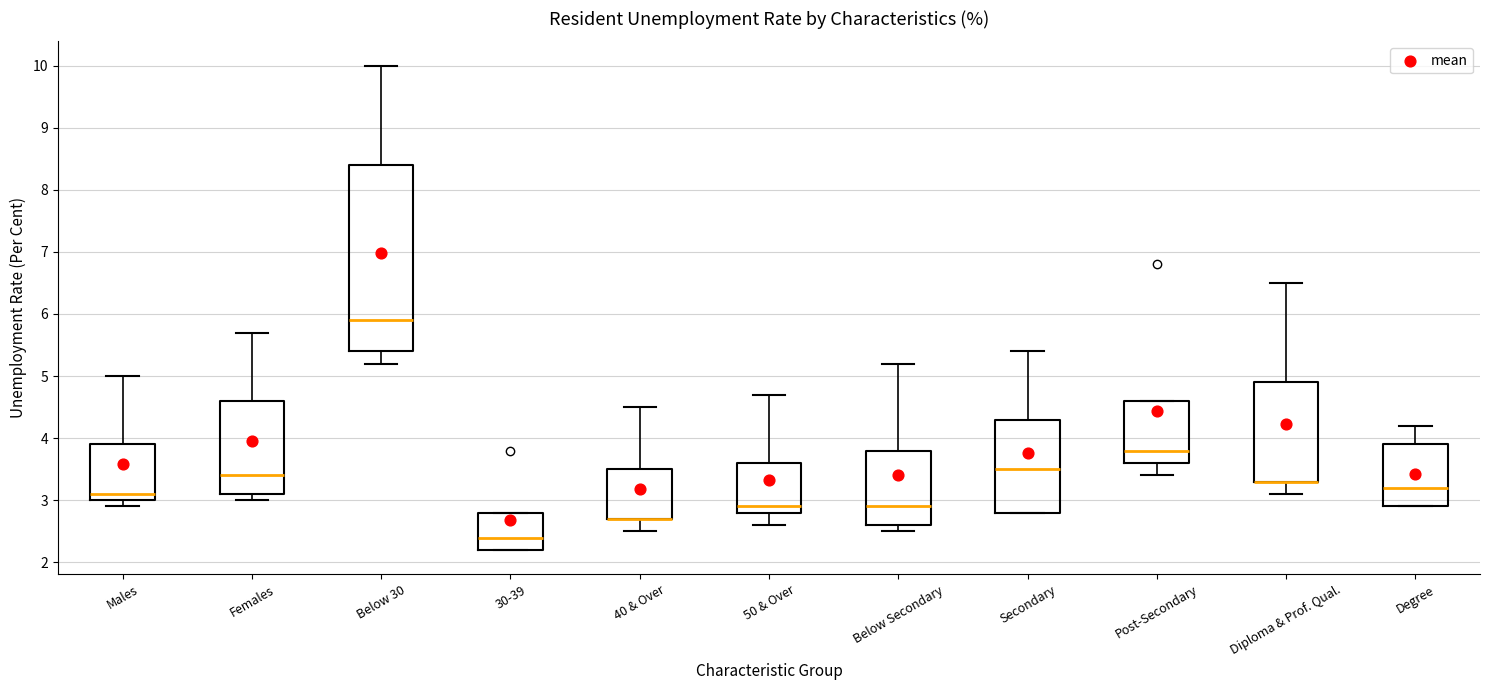

Where is the upper edge of the box for Males on the y-axis? The values are not printed on the chart, so give them approximately, as read against the axis.

3.9